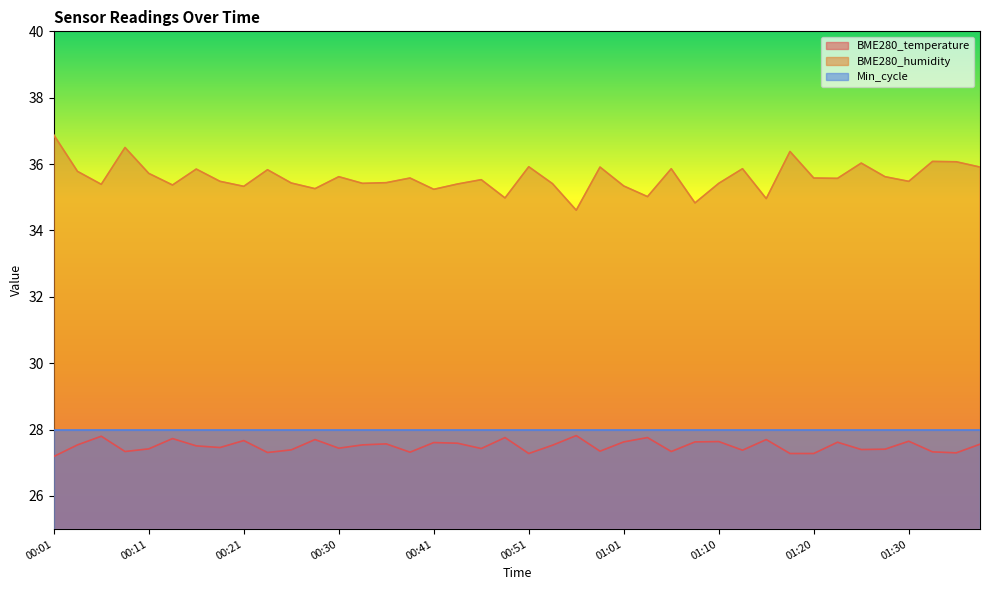

Which series has the largest total across all categories?

BME280_humidity